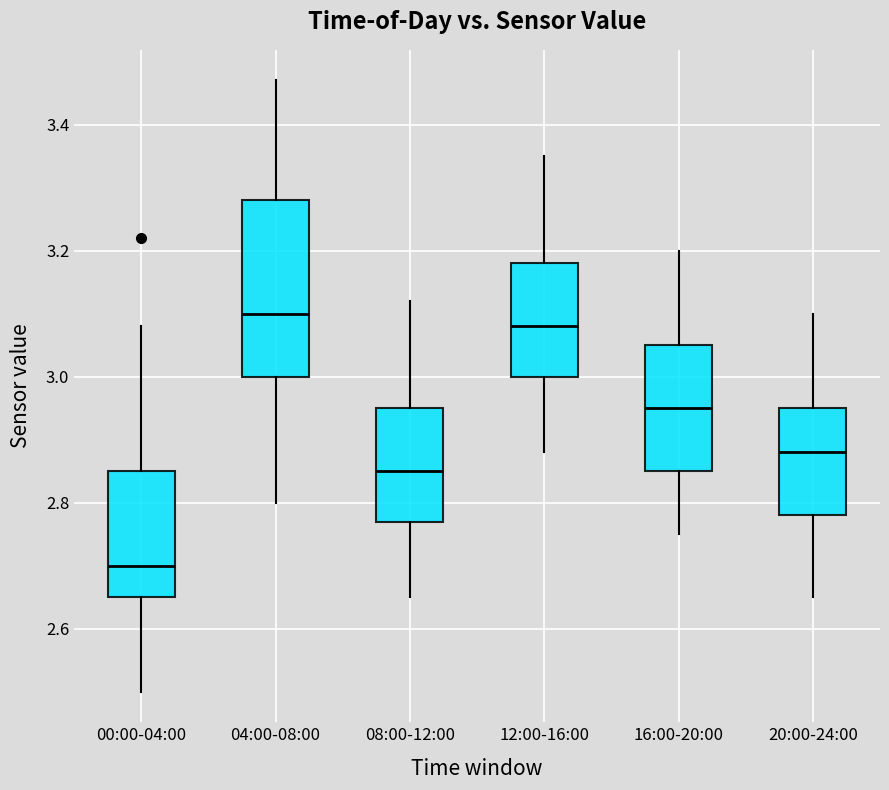

Comparing the boxes themselves (not the whiskers), which one is the tallest?

04:00-08:00